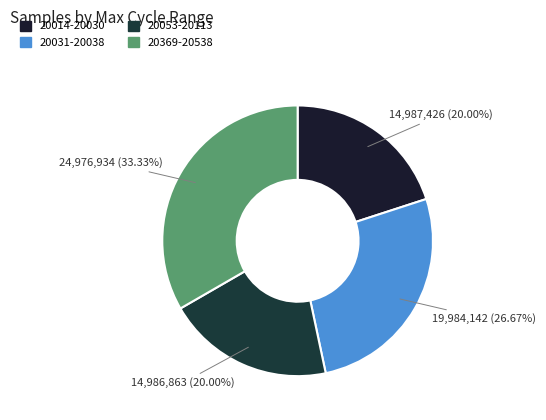

How many segments does this pie chart have?

4